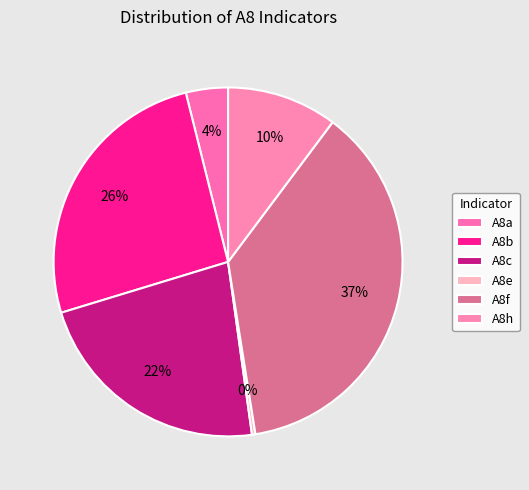

How many slices are in this pie chart?

6